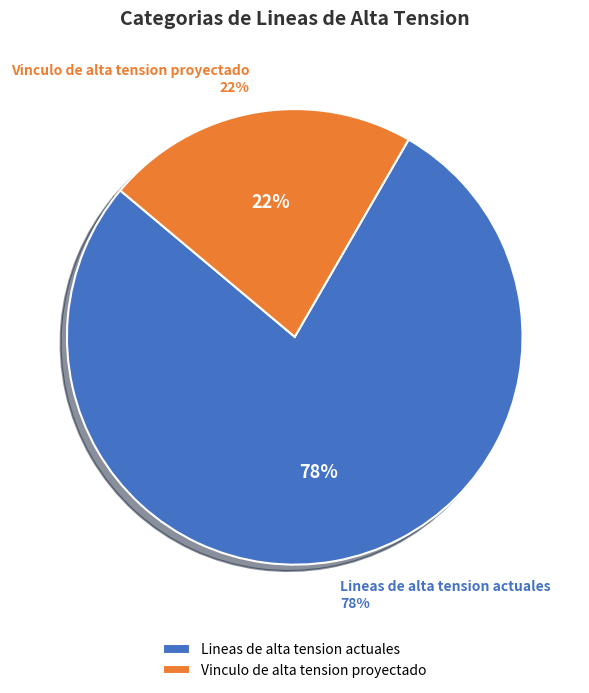

Is there a majority slice in this chart?

Yes